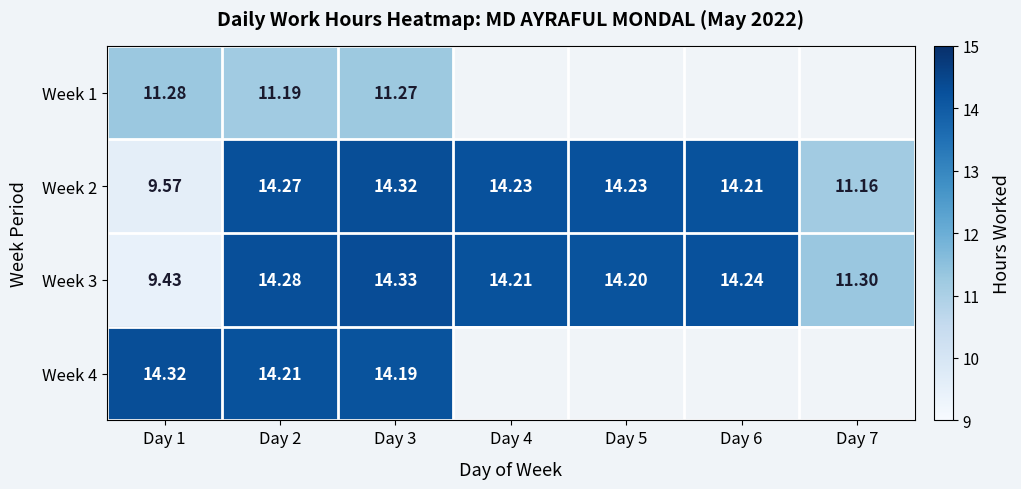

Is the value of Week 3 at Day 7 greater than the value of Week 1 at Day 2?

Yes